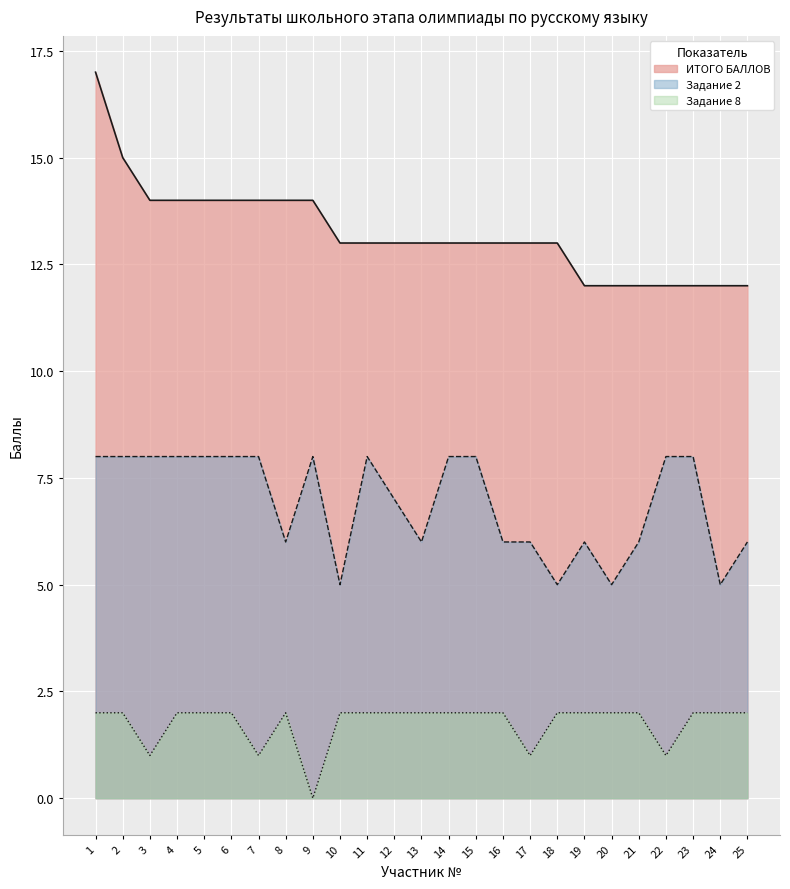

How many series are shown in this chart?

3